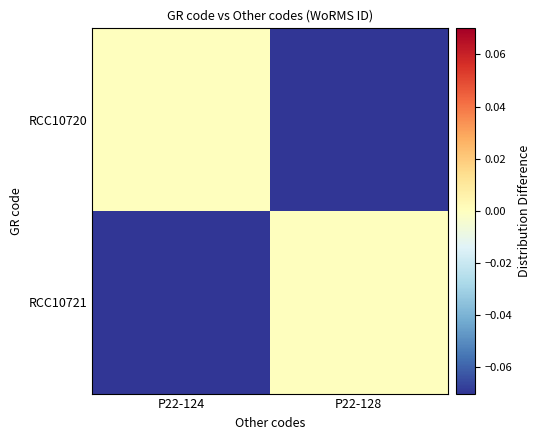

What is the difference between the highest and lowest values at P22-124?

0.1